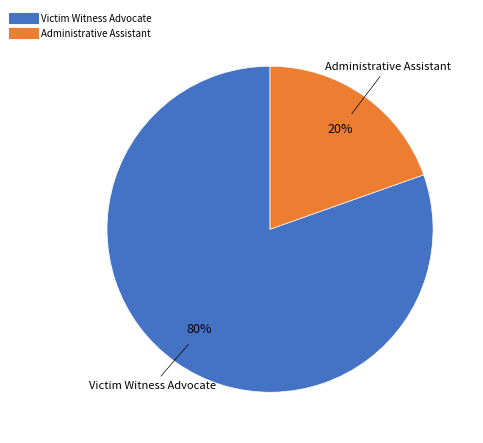

Between Administrative Assistant and Victim Witness Advocate, which is larger?

Victim Witness Advocate